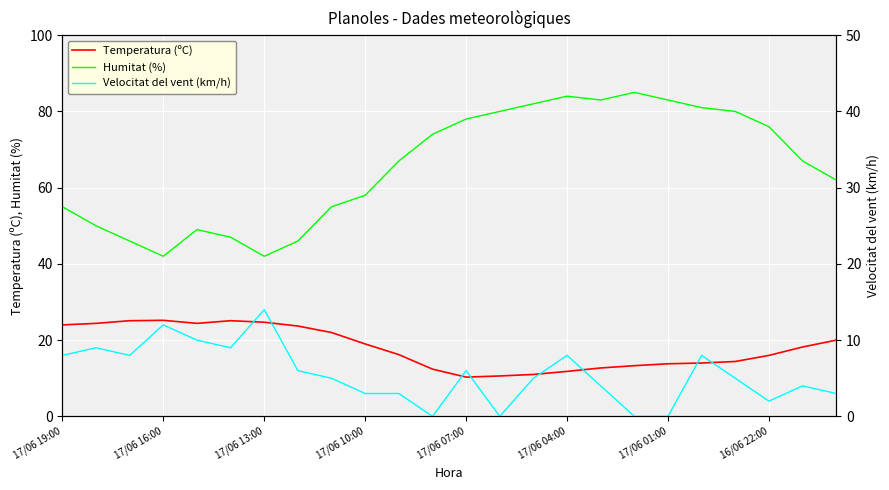

The Temperatura (ºC) series shows 11.8 at 17/06 04:00. True or false?

True